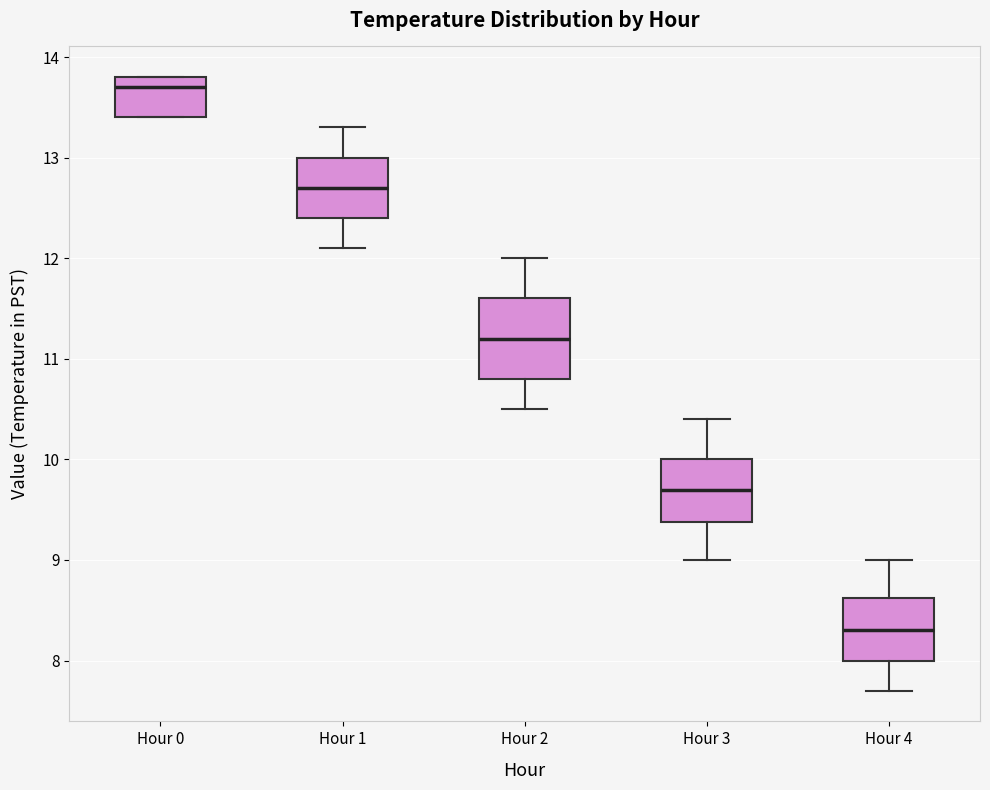

Which box's median line is the highest?

Hour 0